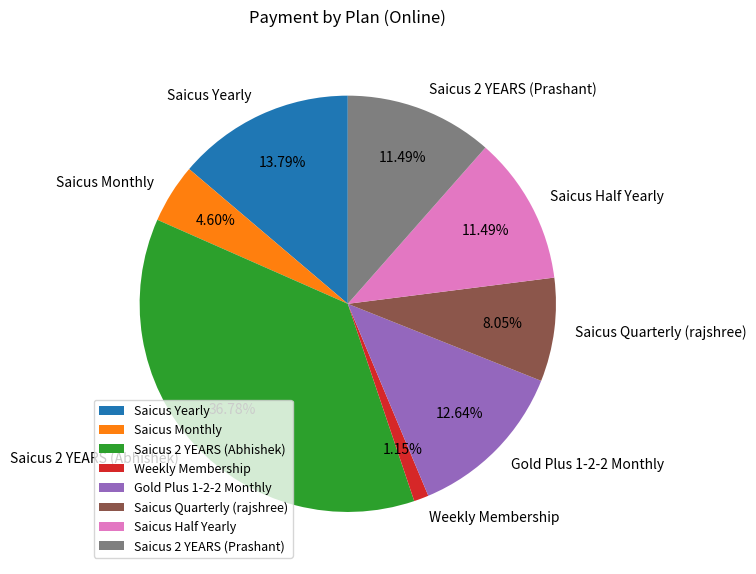

Which category has the smallest portion of the pie?

Weekly Membership